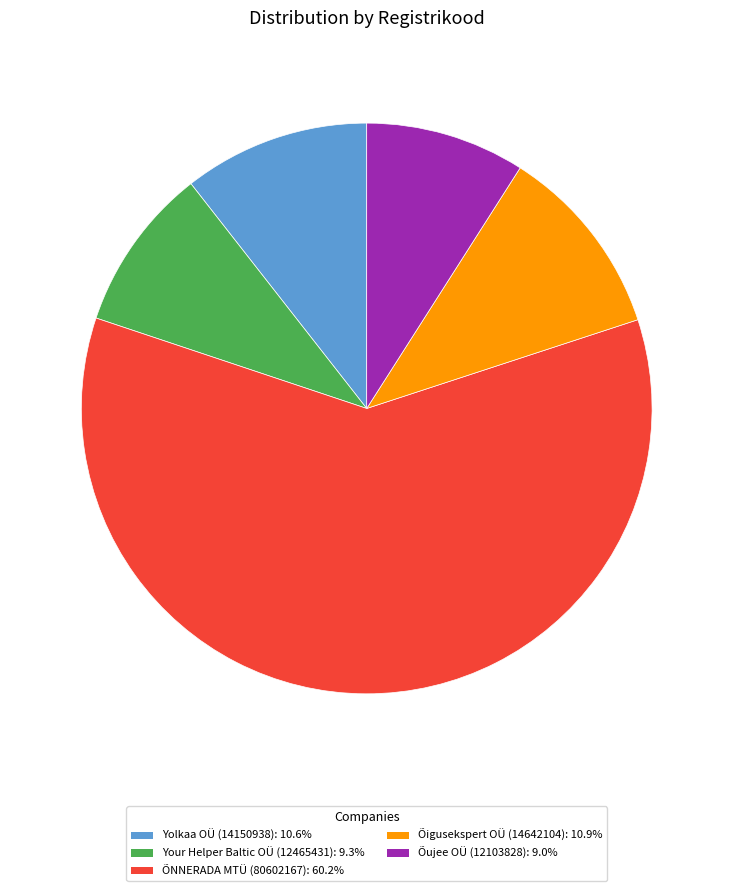

Which slice is the largest?

ÕNNERADA MTÜ (80602167)